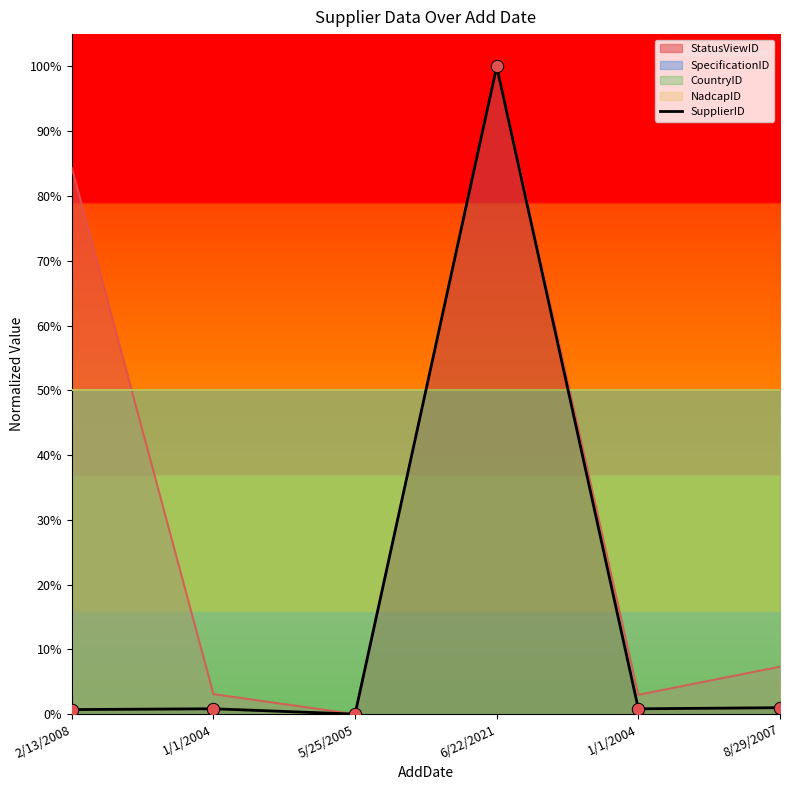

Which has a higher value, 5/25/2005 or 2/13/2008?

2/13/2008